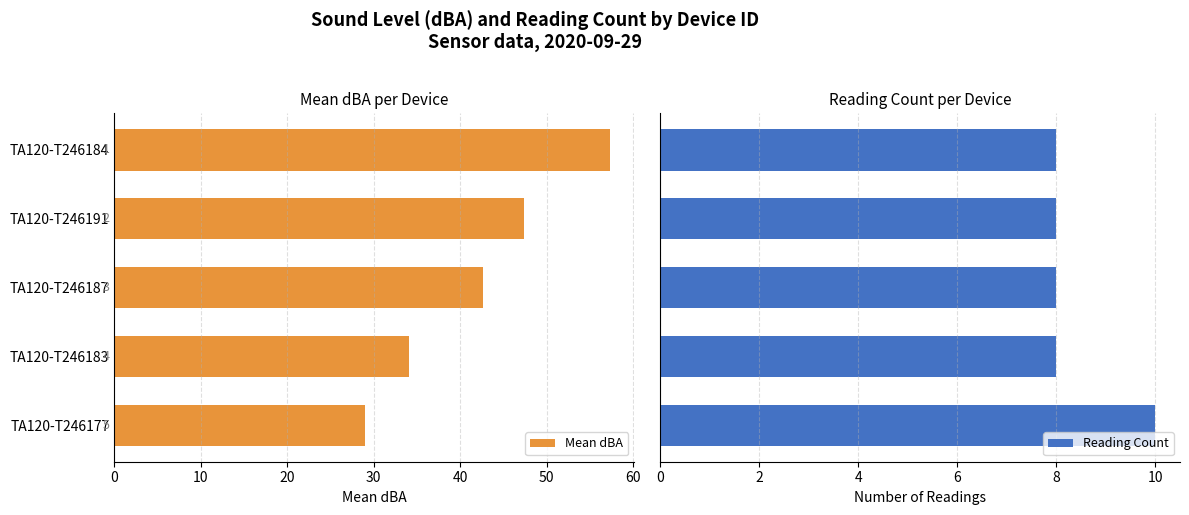

What is the maximum value for Reading Count?

10